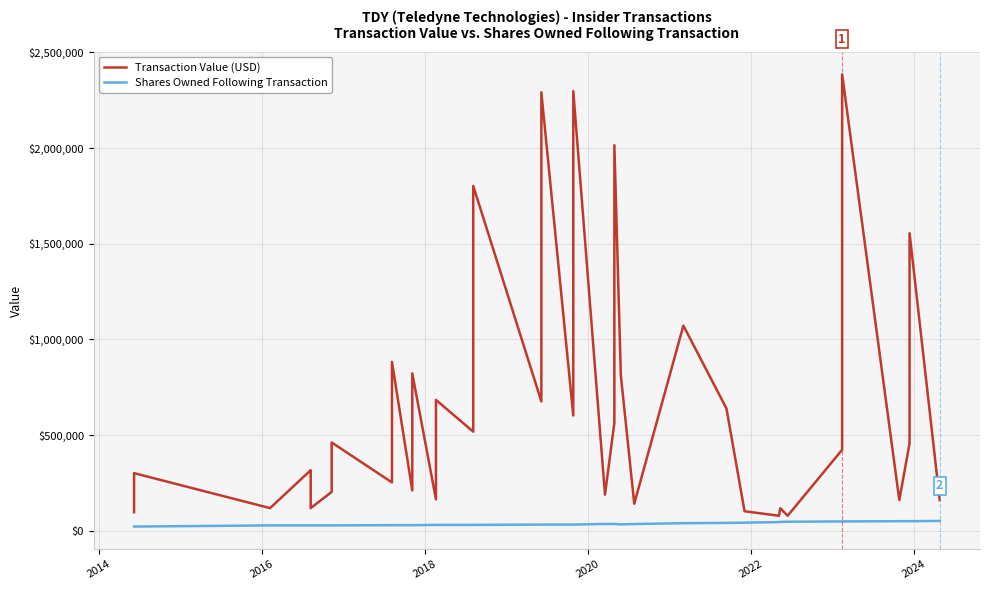

True or false: Transaction Value (USD) and Shares Owned Following Transaction intersect in this chart.

False